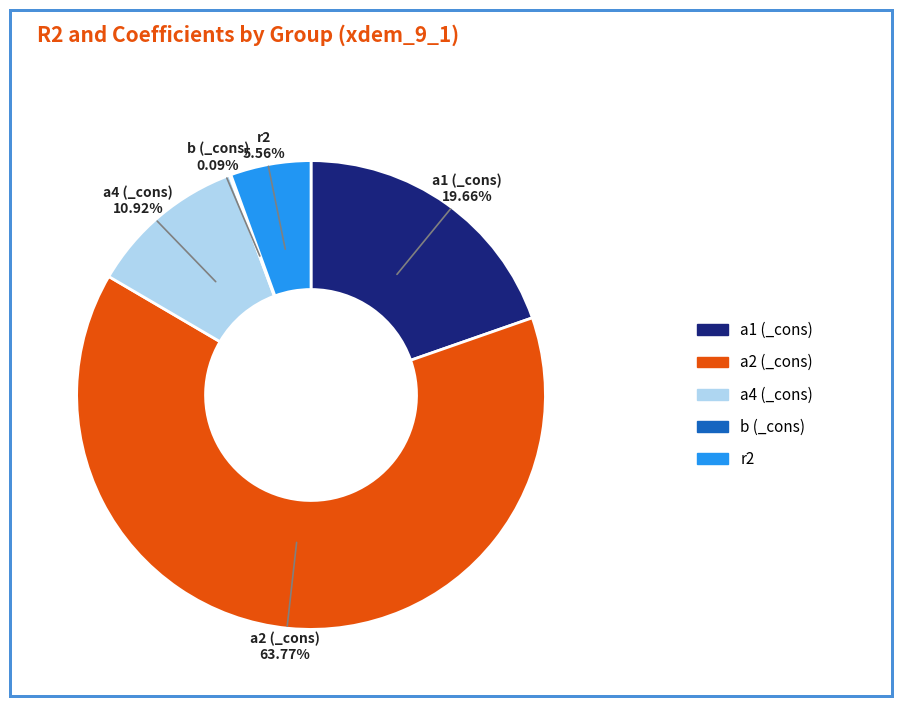

Which category has the biggest portion of the pie?

a2 (_cons)